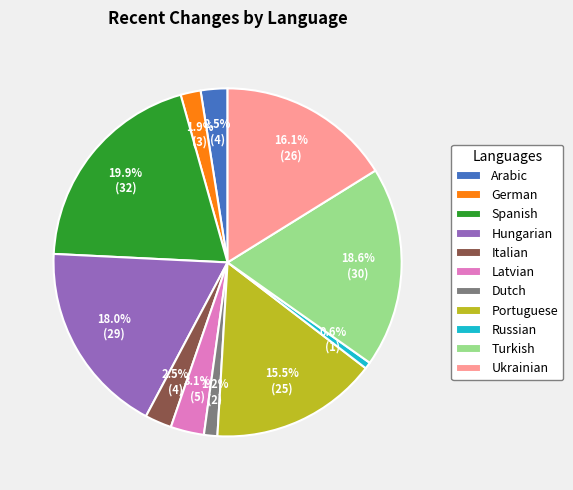

Does Portuguese represent more than half of the total?

No